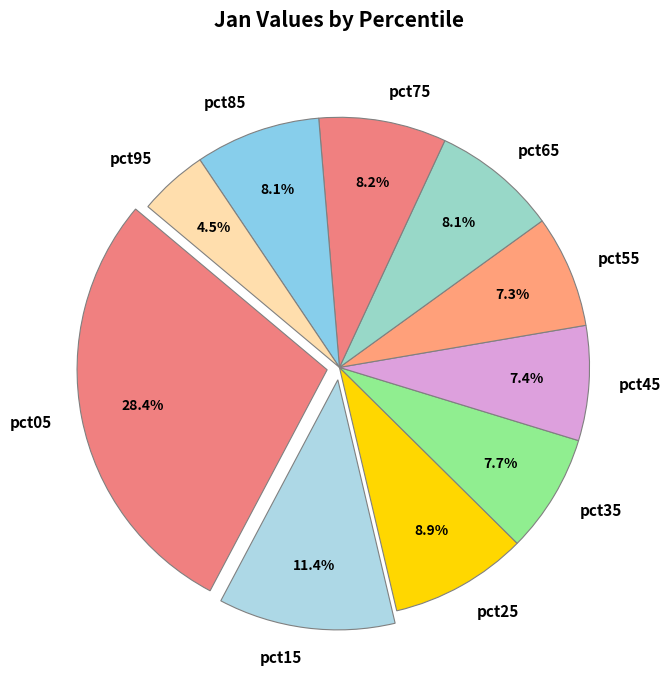

To the nearest percent, what is the combined percentage of pct95 and pct55?

12%